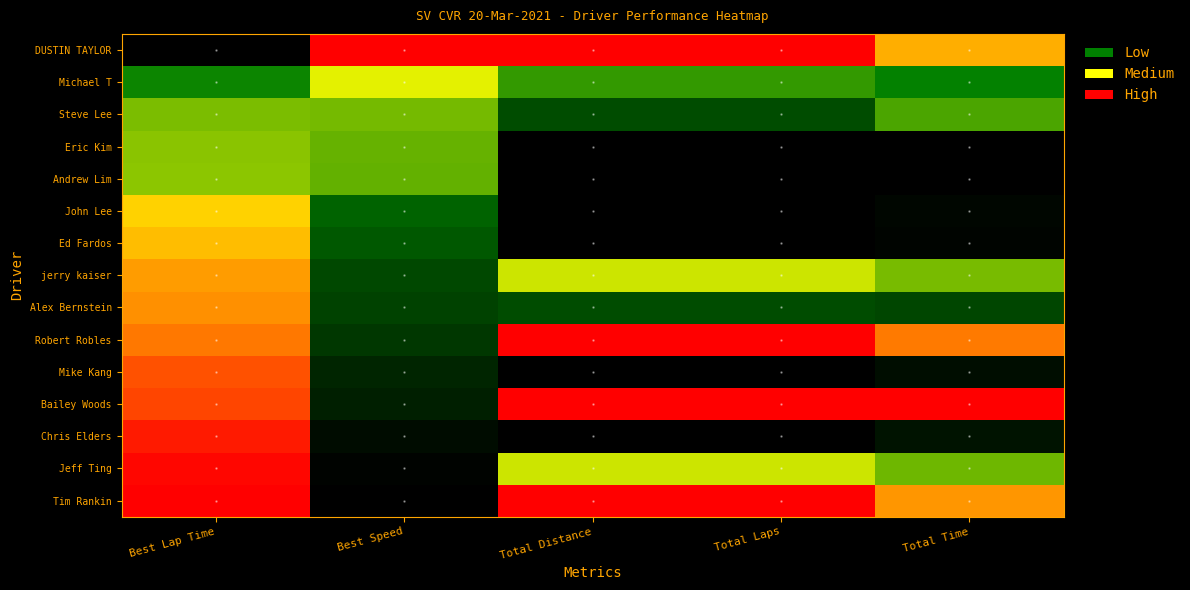

List the series in order of their peak value, lowest first.

Steve Lee, Eric Kim, Andrew Lim, Michael T, John Lee, Ed Fardos, jerry kaiser, Alex Bernstein, Mike Kang, Chris Elders, Jeff Ting, DUSTIN TAYLOR, Robert Robles, Bailey Woods, Tim Rankin